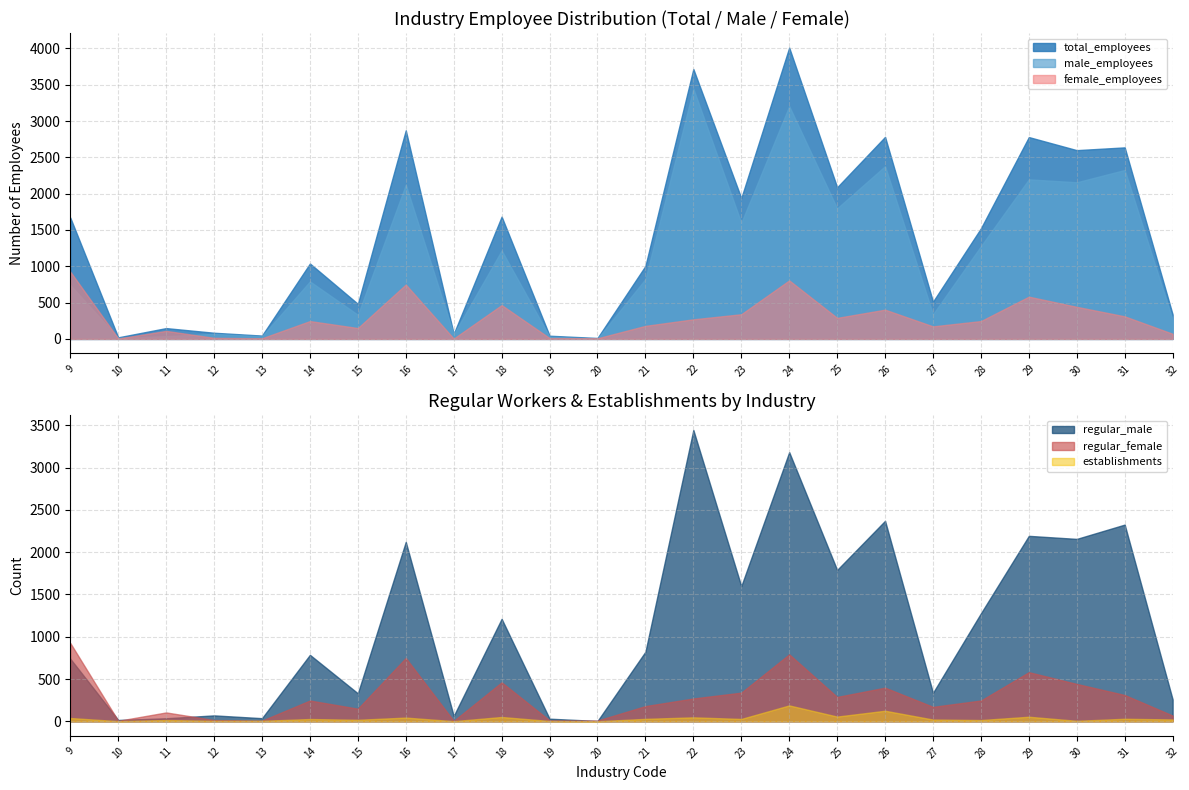

At which category is the sum across all series the highest?

24